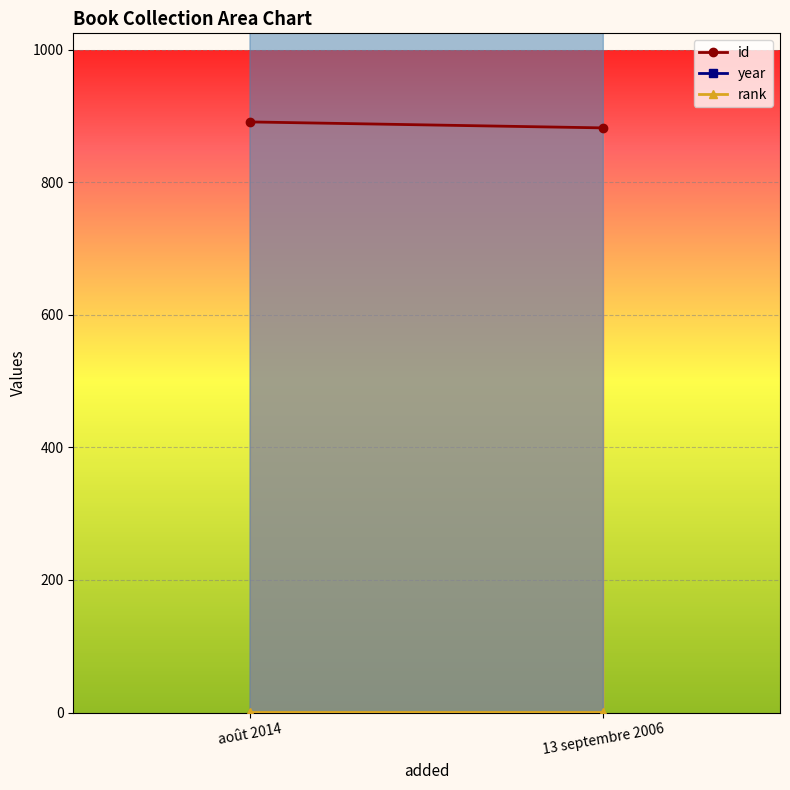

What is the spread (max minus min) of values at 13 septembre 2006?

2005